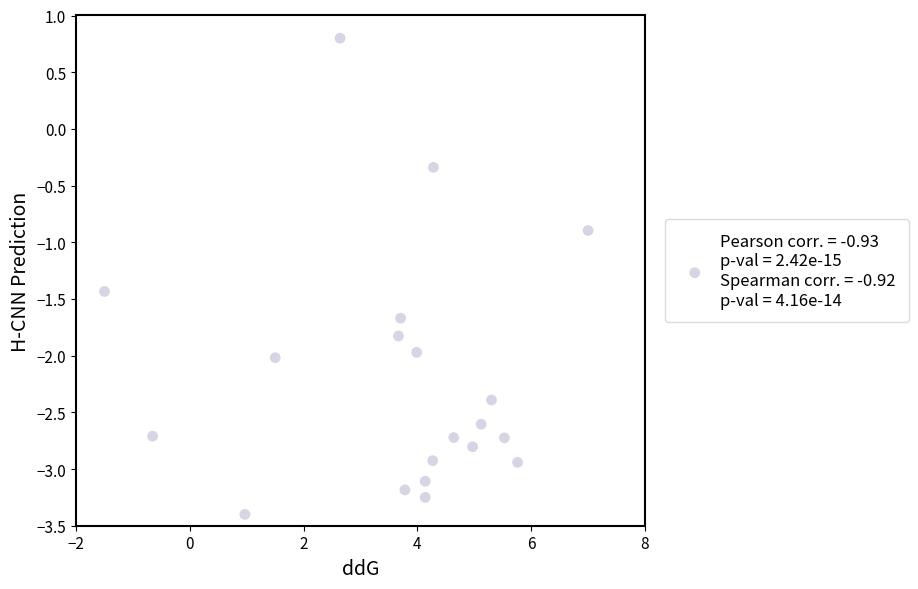

What is the range of Y values (max minus min)?

4.2